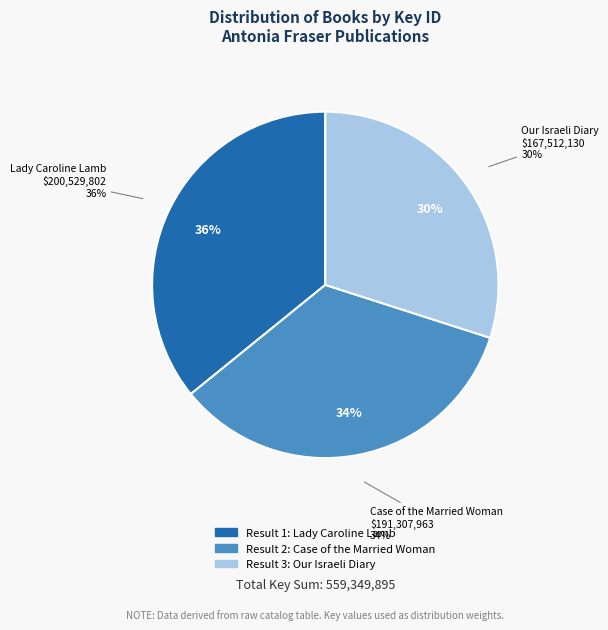

Which slice is the smallest?

Our Israeli Diary